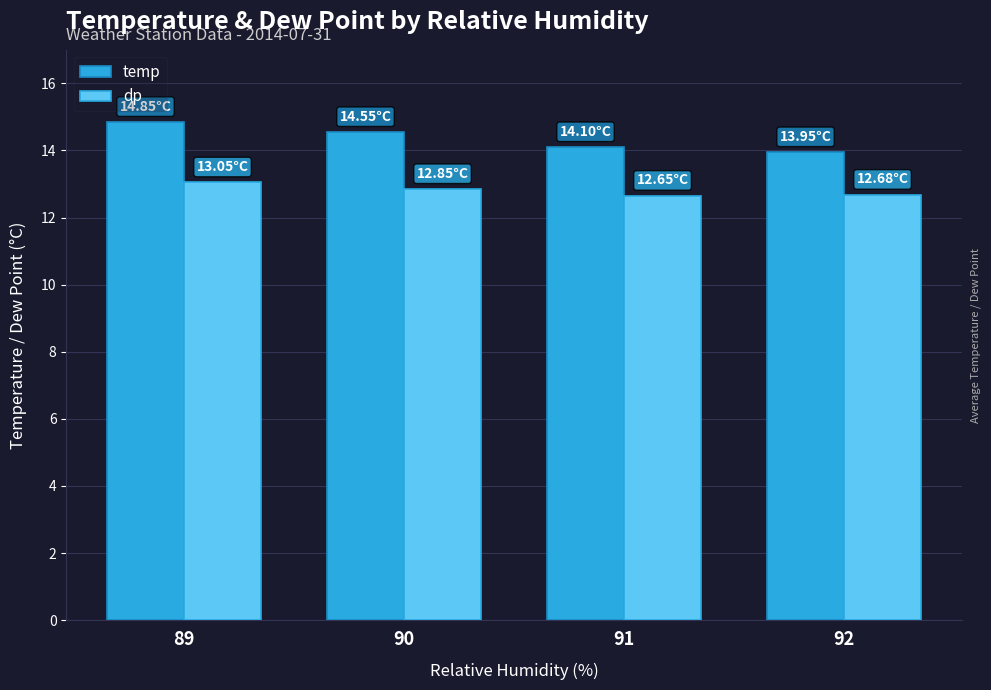

What is the average value of the temp series?

14.4